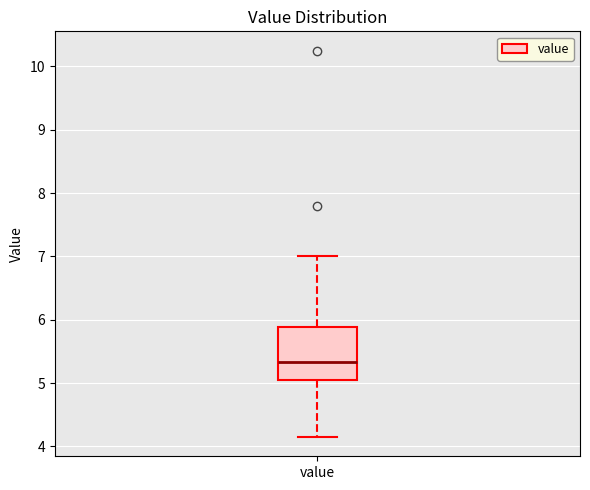

Read this box plot against the y-axis: the position of the median line, the range covered by the box, and the ends of both whiskers. The values are not printed on the chart, so give them approximately, as read against the axis.

median 5.3, box 5.0 to 5.9, whiskers 4.2 to 7.0